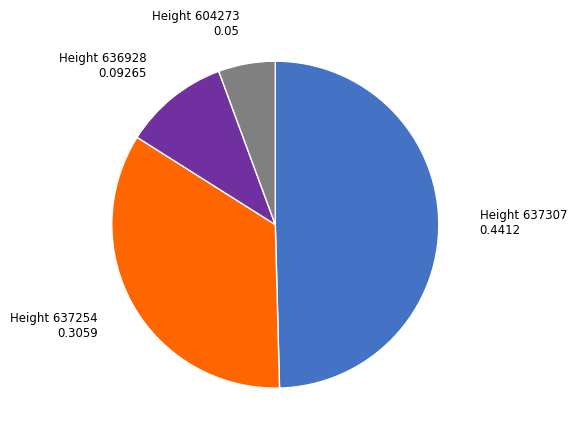

Rank the categories by value from highest to lowest.

Height 637307, Height 637254, Height 636928, Height 604273